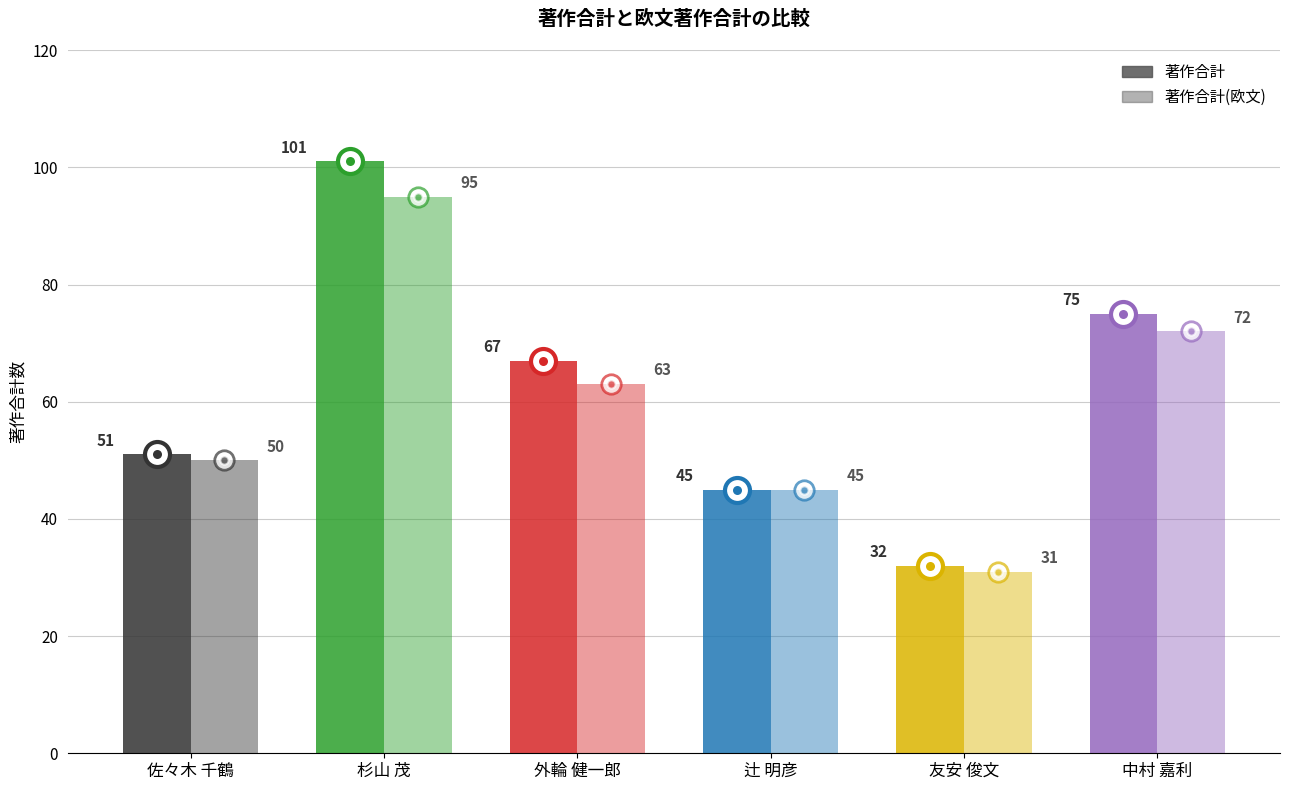

Which series has the widest spread of values?

著作合計